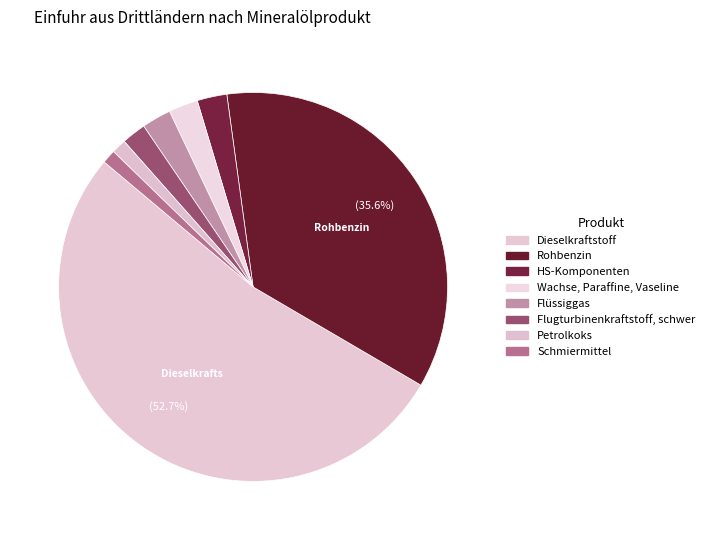

How many slices are in this pie chart?

8